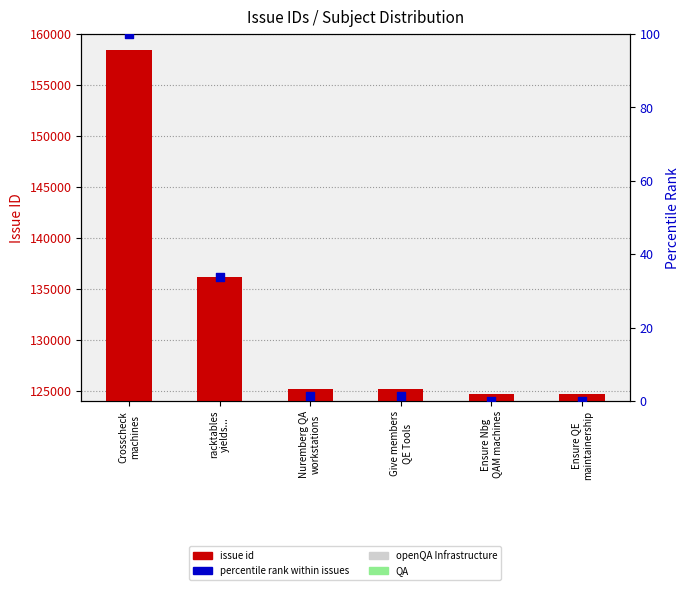

Which series contains the highest Y value?

issue id